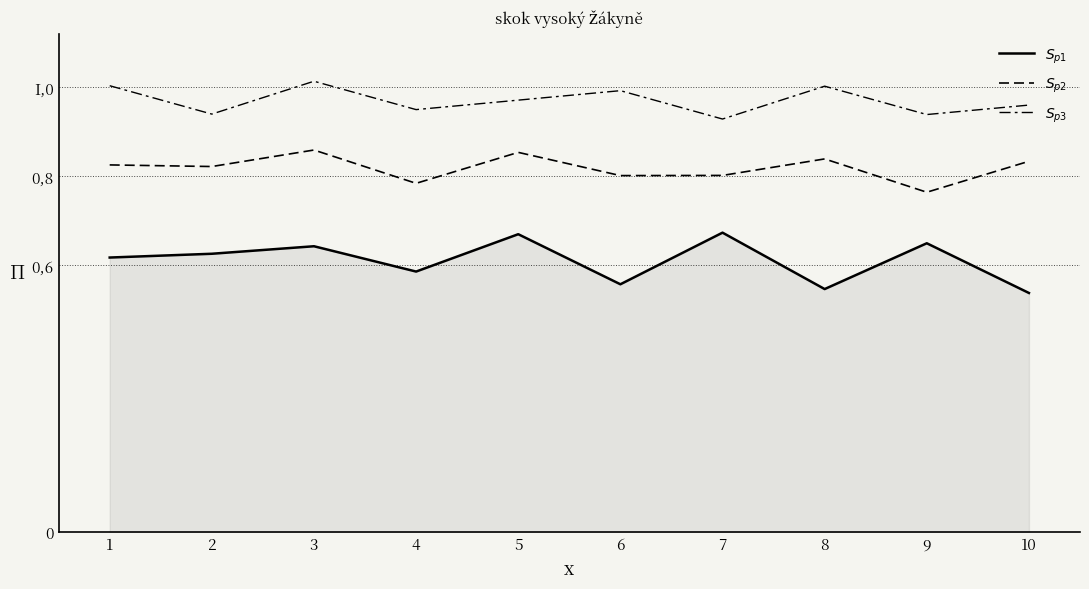

Is this an area chart (filled region under the line)?

Yes